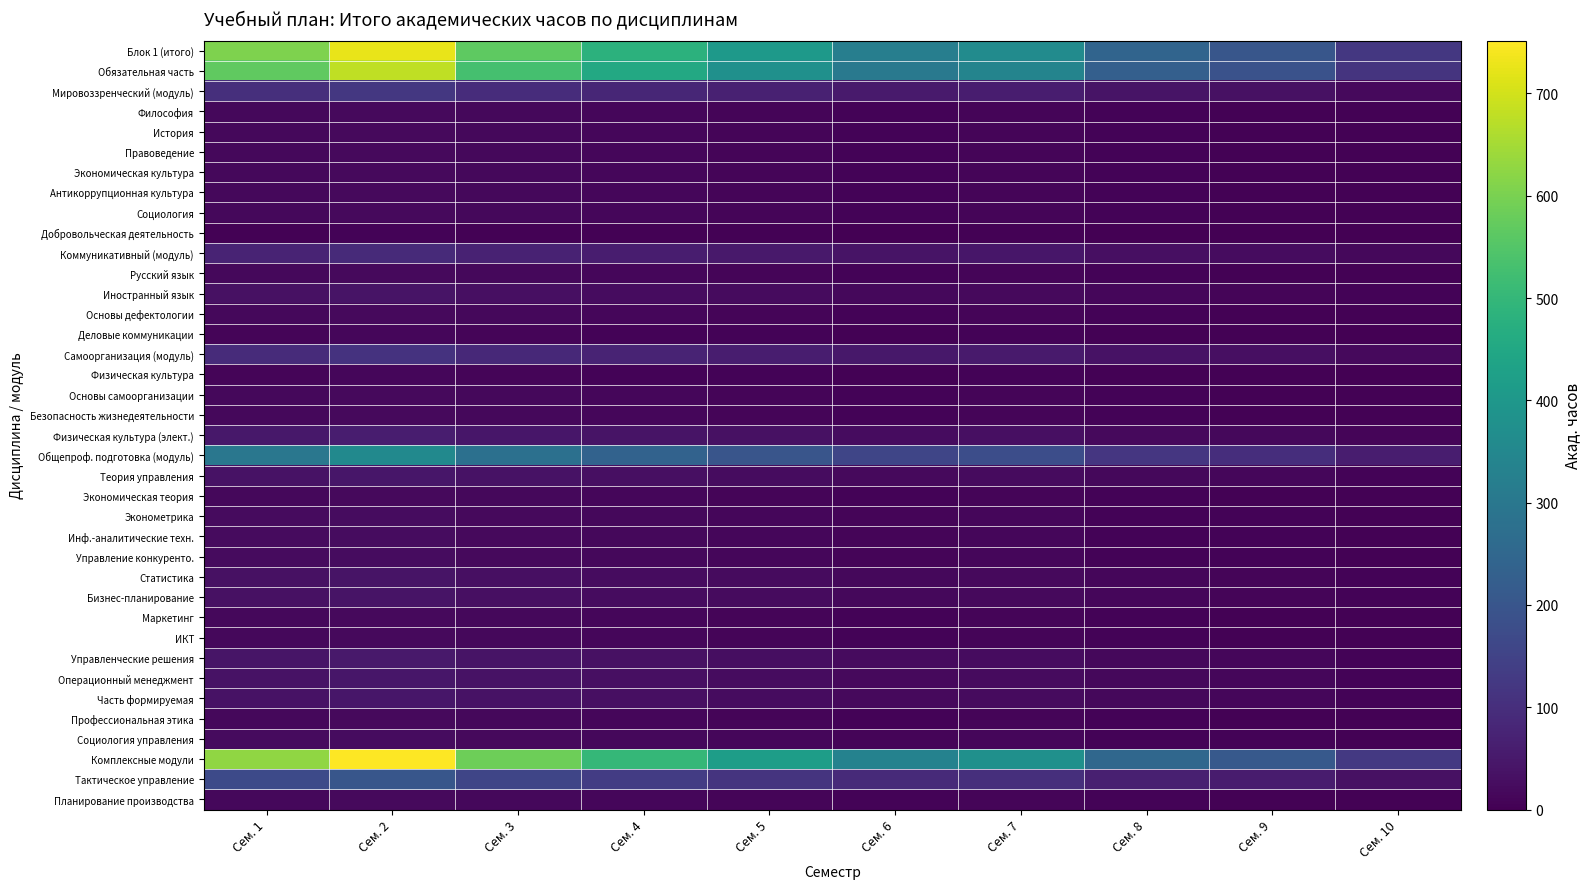

Reading left to right, what are all the values shown in this chart?

Блок 1 (итого): Сем. 1=605.4	Сем. 2=726.5	Сем. 3=565.0	Сем. 4=484.3	Сем. 5=403.6	Сем. 6=322.9	Сем. 7=363.2	Сем. 8=242.2	Сем. 9=201.8	Сем. 10=121.1
Обязательная часть: Сем. 1=567.6	Сем. 2=681.1	Сем. 3=529.8	Сем. 4=454.1	Сем. 5=378.4	Сем. 6=302.7	Сем. 7=340.6	Сем. 8=227.0	Сем. 9=189.2	Сем. 10=113.5
Мировоззренческий (модуль): Сем. 1=102.6	Сем. 2=123.1	Сем. 3=95.8	Сем. 4=82.1	Сем. 5=68.4	Сем. 6=54.7	Сем. 7=61.6	Сем. 8=41.0	Сем. 9=34.2	Сем. 10=20.5
Философия: Сем. 1=16.2	Сем. 2=19.4	Сем. 3=15.1	Сем. 4=13.0	Сем. 5=10.8	Сем. 6=8.6	Сем. 7=9.7	Сем. 8=6.5	Сем. 9=5.4	Сем. 10=3.2
История: Сем. 1=16.2	Сем. 2=19.4	Сем. 3=15.1	Сем. 4=13.0	Сем. 5=10.8	Сем. 6=8.6	Сем. 7=9.7	Сем. 8=6.5	Сем. 9=5.4	Сем. 10=3.2
Правоведение: Сем. 1=16.2	Сем. 2=19.4	Сем. 3=15.1	Сем. 4=13.0	Сем. 5=10.8	Сем. 6=8.6	Сем. 7=9.7	Сем. 8=6.5	Сем. 9=5.4	Сем. 10=3.2
Экономическая культура: Сем. 1=16.2	Сем. 2=19.4	Сем. 3=15.1	Сем. 4=13.0	Сем. 5=10.8	Сем. 6=8.6	Сем. 7=9.7	Сем. 8=6.5	Сем. 9=5.4	Сем. 10=3.2
Антикоррупционная культура: Сем. 1=16.2	Сем. 2=19.4	Сем. 3=15.1	Сем. 4=13.0	Сем. 5=10.8	Сем. 6=8.6	Сем. 7=9.7	Сем. 8=6.5	Сем. 9=5.4	Сем. 10=3.2
Социология: Сем. 1=16.2	Сем. 2=19.4	Сем. 3=15.1	Сем. 4=13.0	Сем. 5=10.8	Сем. 6=8.6	Сем. 7=9.7	Сем. 8=6.5	Сем. 9=5.4	Сем. 10=3.2
Добровольческая деятельность: Сем. 1=5.4	Сем. 2=6.5	Сем. 3=5.0	Сем. 4=4.3	Сем. 5=3.6	Сем. 6=2.9	Сем. 7=3.2	Сем. 8=2.2	Сем. 9=1.8	Сем. 10=1.1
Коммуникативный (модуль): Сем. 1=75.6	Сем. 2=90.7	Сем. 3=70.6	Сем. 4=60.5	Сем. 5=50.4	Сем. 6=40.3	Сем. 7=45.4	Сем. 8=30.2	Сем. 9=25.2	Сем. 10=15.1
Русский язык: Сем. 1=16.2	Сем. 2=19.4	Сем. 3=15.1	Сем. 4=13.0	Сем. 5=10.8	Сем. 6=8.6	Сем. 7=9.7	Сем. 8=6.5	Сем. 9=5.4	Сем. 10=3.2
Иностранный язык: Сем. 1=32.4	Сем. 2=38.9	Сем. 3=30.2	Сем. 4=25.9	Сем. 5=21.6	Сем. 6=17.3	Сем. 7=19.4	Сем. 8=13.0	Сем. 9=10.8	Сем. 10=6.5
Основы дефектологии: Сем. 1=16.2	Сем. 2=19.4	Сем. 3=15.1	Сем. 4=13.0	Сем. 5=10.8	Сем. 6=8.6	Сем. 7=9.7	Сем. 8=6.5	Сем. 9=5.4	Сем. 10=3.2
Деловые коммуникации: Сем. 1=10.8	Сем. 2=13.0	Сем. 3=10.1	Сем. 4=8.6	Сем. 5=7.2	Сем. 6=5.8	Сем. 7=6.5	Сем. 8=4.3	Сем. 9=3.6	Сем. 10=2.2
Самоорганизация (модуль): Сем. 1=92.4	Сем. 2=110.9	Сем. 3=86.2	Сем. 4=73.9	Сем. 5=61.6	Сем. 6=49.3	Сем. 7=55.4	Сем. 8=37.0	Сем. 9=30.8	Сем. 10=18.5
Физическая культура: Сем. 1=10.8	Сем. 2=13.0	Сем. 3=10.1	Сем. 4=8.6	Сем. 5=7.2	Сем. 6=5.8	Сем. 7=6.5	Сем. 8=4.3	Сем. 9=3.6	Сем. 10=2.2
Основы самоорганизации: Сем. 1=16.2	Сем. 2=19.4	Сем. 3=15.1	Сем. 4=13.0	Сем. 5=10.8	Сем. 6=8.6	Сем. 7=9.7	Сем. 8=6.5	Сем. 9=5.4	Сем. 10=3.2
Безопасность жизнедеятельности: Сем. 1=16.2	Сем. 2=19.4	Сем. 3=15.1	Сем. 4=13.0	Сем. 5=10.8	Сем. 6=8.6	Сем. 7=9.7	Сем. 8=6.5	Сем. 9=5.4	Сем. 10=3.2
Физическая культура (элект.): Сем. 1=49.2	Сем. 2=59.0	Сем. 3=45.9	Сем. 4=39.4	Сем. 5=32.8	Сем. 6=26.2	Сем. 7=29.5	Сем. 8=19.7	Сем. 9=16.4	Сем. 10=9.8
Общепроф. подготовка (модуль): Сем. 1=297.0	Сем. 2=356.4	Сем. 3=277.2	Сем. 4=237.6	Сем. 5=198.0	Сем. 6=158.4	Сем. 7=178.2	Сем. 8=118.8	Сем. 9=99.0	Сем. 10=59.4
Теория управления: Сем. 1=37.8	Сем. 2=45.4	Сем. 3=35.3	Сем. 4=30.2	Сем. 5=25.2	Сем. 6=20.2	Сем. 7=22.7	Сем. 8=15.1	Сем. 9=12.6	Сем. 10=7.6
Экономическая теория: Сем. 1=16.2	Сем. 2=19.4	Сем. 3=15.1	Сем. 4=13.0	Сем. 5=10.8	Сем. 6=8.6	Сем. 7=9.7	Сем. 8=6.5	Сем. 9=5.4	Сем. 10=3.2
Эконометрика: Сем. 1=21.6	Сем. 2=25.9	Сем. 3=20.2	Сем. 4=17.3	Сем. 5=14.4	Сем. 6=11.5	Сем. 7=13.0	Сем. 8=8.6	Сем. 9=7.2	Сем. 10=4.3
Инф.-аналитические техн.: Сем. 1=21.6	Сем. 2=25.9	Сем. 3=20.2	Сем. 4=17.3	Сем. 5=14.4	Сем. 6=11.5	Сем. 7=13.0	Сем. 8=8.6	Сем. 9=7.2	Сем. 10=4.3
Управление конкуренто.: Сем. 1=21.6	Сем. 2=25.9	Сем. 3=20.2	Сем. 4=17.3	Сем. 5=14.4	Сем. 6=11.5	Сем. 7=13.0	Сем. 8=8.6	Сем. 9=7.2	Сем. 10=4.3
Статистика: Сем. 1=32.4	Сем. 2=38.9	Сем. 3=30.2	Сем. 4=25.9	Сем. 5=21.6	Сем. 6=17.3	Сем. 7=19.4	Сем. 8=13.0	Сем. 9=10.8	Сем. 10=6.5
Бизнес-планирование: Сем. 1=32.4	Сем. 2=38.9	Сем. 3=30.2	Сем. 4=25.9	Сем. 5=21.6	Сем. 6=17.3	Сем. 7=19.4	Сем. 8=13.0	Сем. 9=10.8	Сем. 10=6.5
Маркетинг: Сем. 1=16.2	Сем. 2=19.4	Сем. 3=15.1	Сем. 4=13.0	Сем. 5=10.8	Сем. 6=8.6	Сем. 7=9.7	Сем. 8=6.5	Сем. 9=5.4	Сем. 10=3.2
ИКТ: Сем. 1=16.2	Сем. 2=19.4	Сем. 3=15.1	Сем. 4=13.0	Сем. 5=10.8	Сем. 6=8.6	Сем. 7=9.7	Сем. 8=6.5	Сем. 9=5.4	Сем. 10=3.2
Управленческие решения: Сем. 1=43.2	Сем. 2=51.8	Сем. 3=40.3	Сем. 4=34.6	Сем. 5=28.8	Сем. 6=23.0	Сем. 7=25.9	Сем. 8=17.3	Сем. 9=14.4	Сем. 10=8.6
Операционный менеджмент: Сем. 1=37.8	Сем. 2=45.4	Сем. 3=35.3	Сем. 4=30.2	Сем. 5=25.2	Сем. 6=20.2	Сем. 7=22.7	Сем. 8=15.1	Сем. 9=12.6	Сем. 10=7.6
Часть формируемая: Сем. 1=37.8	Сем. 2=45.4	Сем. 3=35.3	Сем. 4=30.2	Сем. 5=25.2	Сем. 6=20.2	Сем. 7=22.7	Сем. 8=15.1	Сем. 9=12.6	Сем. 10=7.6
Профессиональная этика: Сем. 1=16.2	Сем. 2=19.4	Сем. 3=15.1	Сем. 4=13.0	Сем. 5=10.8	Сем. 6=8.6	Сем. 7=9.7	Сем. 8=6.5	Сем. 9=5.4	Сем. 10=3.2
Социология управления: Сем. 1=21.6	Сем. 2=25.9	Сем. 3=20.2	Сем. 4=17.3	Сем. 5=14.4	Сем. 6=11.5	Сем. 7=13.0	Сем. 8=8.6	Сем. 9=7.2	Сем. 10=4.3
Комплексные модули: Сем. 1=626.4	Сем. 2=751.7	Сем. 3=584.6	Сем. 4=501.1	Сем. 5=417.6	Сем. 6=334.1	Сем. 7=375.8	Сем. 8=250.6	Сем. 9=208.8	Сем. 10=125.3
Тактическое управление: Сем. 1=167.4	Сем. 2=200.9	Сем. 3=156.2	Сем. 4=133.9	Сем. 5=111.6	Сем. 6=89.3	Сем. 7=100.4	Сем. 8=67.0	Сем. 9=55.8	Сем. 10=33.5
Планирование производства: Сем. 1=16.2	Сем. 2=19.4	Сем. 3=15.1	Сем. 4=13.0	Сем. 5=10.8	Сем. 6=8.6	Сем. 7=9.7	Сем. 8=6.5	Сем. 9=5.4	Сем. 10=3.2